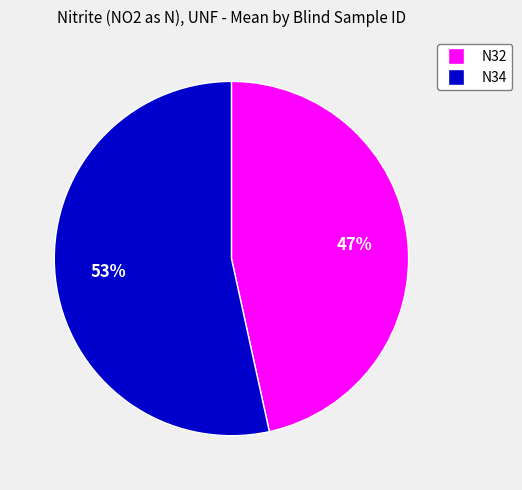

How many segments does this pie chart have?

2